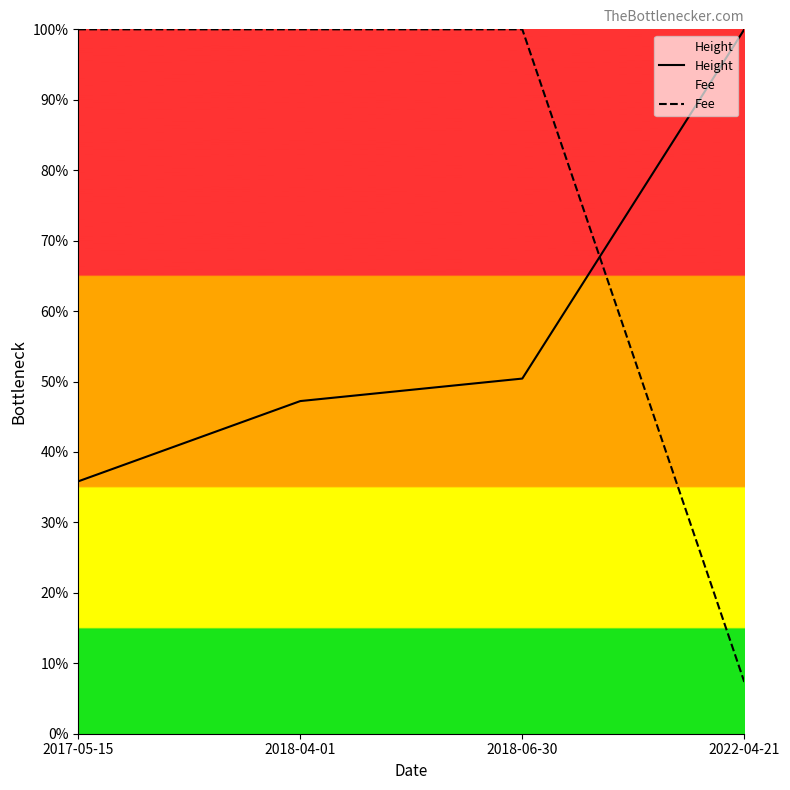

What is the difference between the maximum and minimum values in the Fee series?

0.9